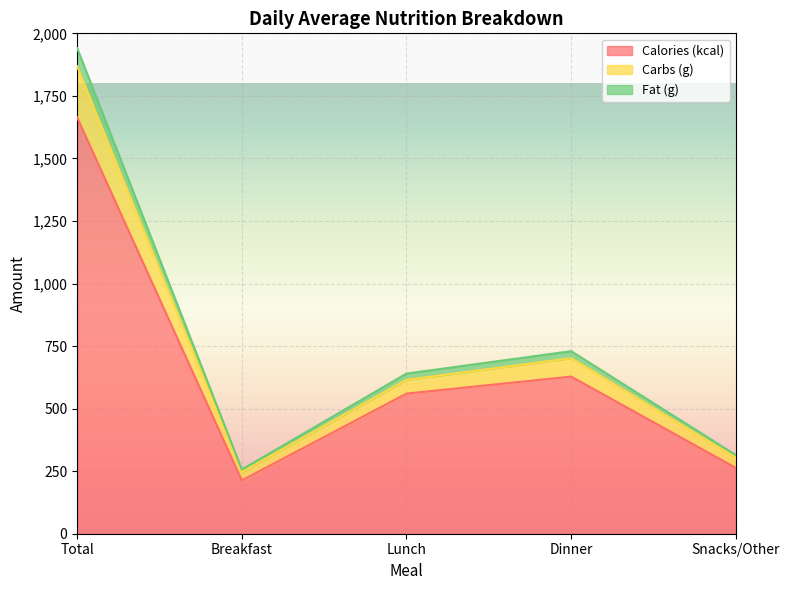

True or false: Carbs (g) and Calories (kcal) cross at least once.

False